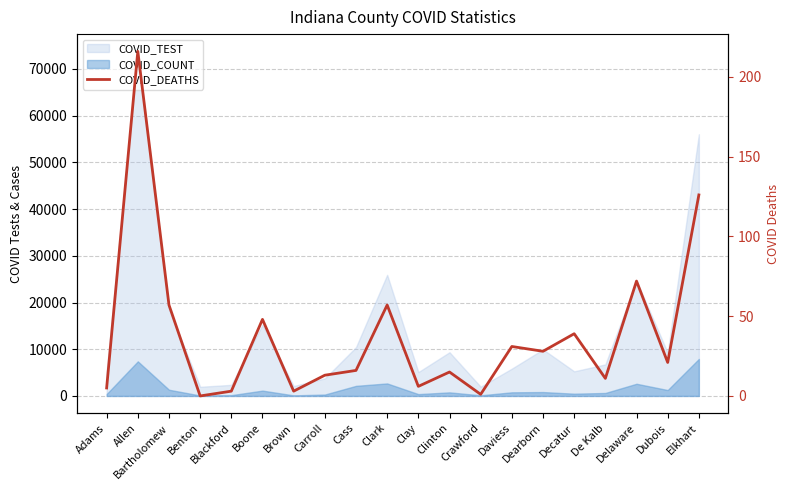

At which label does the data first exceed 21?

Allen